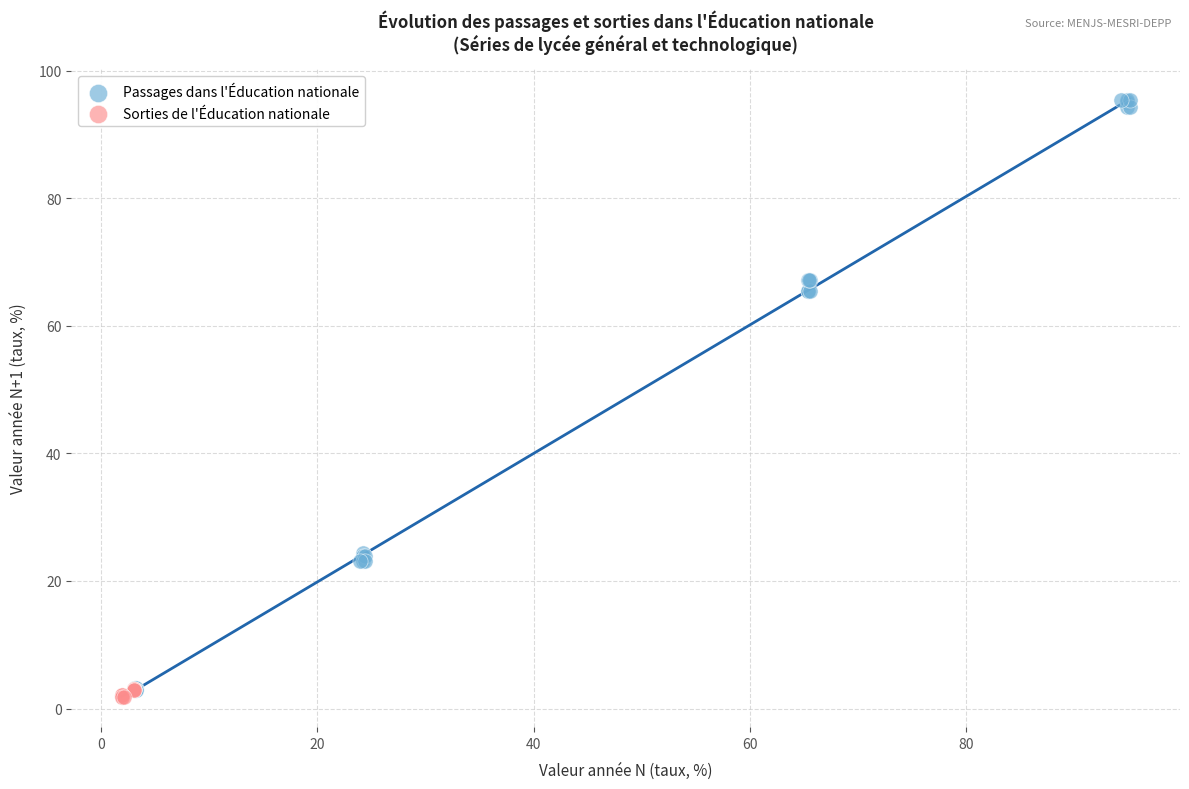

Which series has the widest spread of Y values?

Passages dans l'Éducation nationale